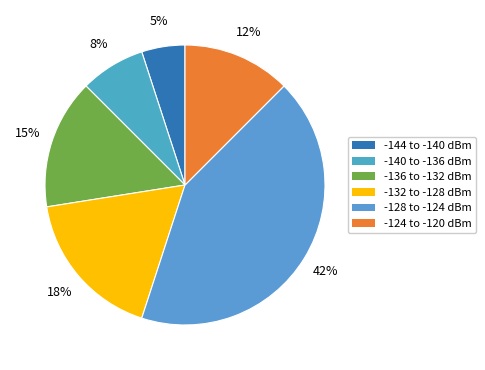

How many segments does this pie chart have?

6